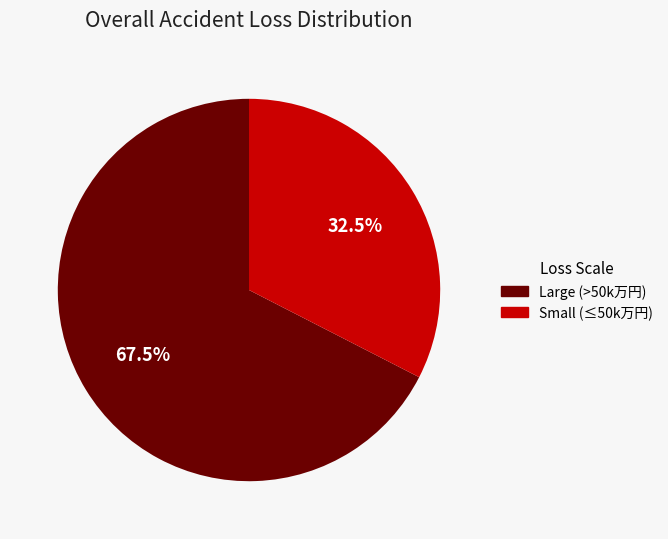

Is there any slice that represents more than half of the pie?

Yes